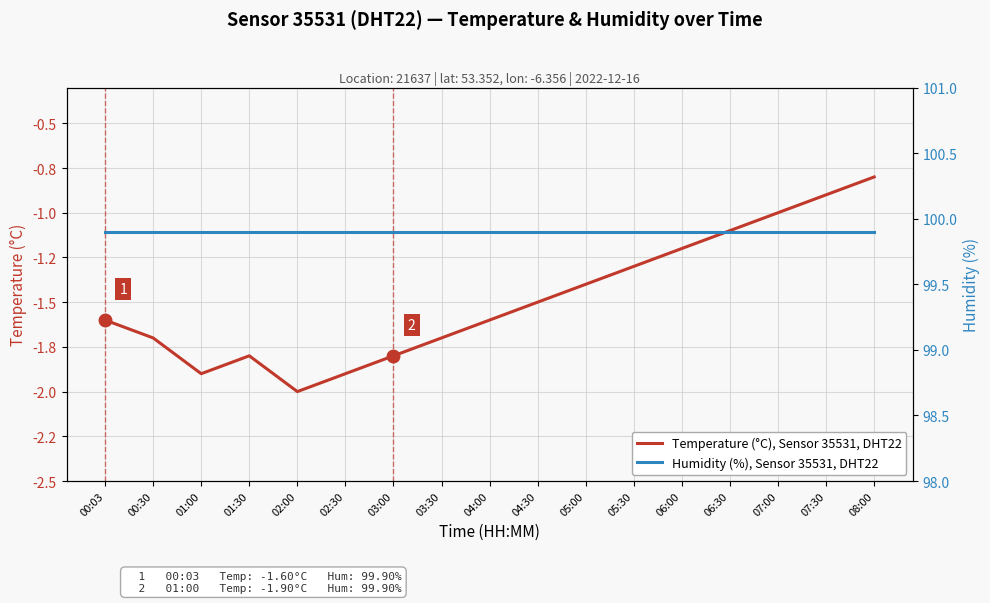

Does the chart display data point markers on the line(s)?

No